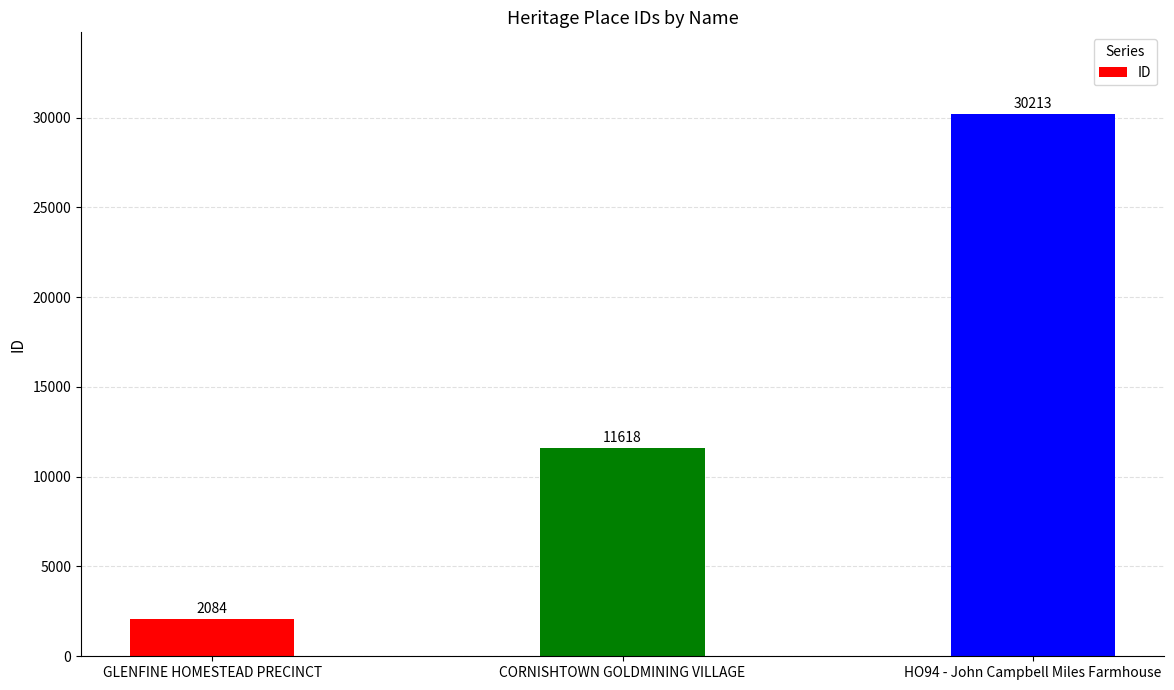

Which has a higher value, CORNISHTOWN GOLDMINING VILLAGE or GLENFINE HOMESTEAD PRECINCT?

CORNISHTOWN GOLDMINING VILLAGE